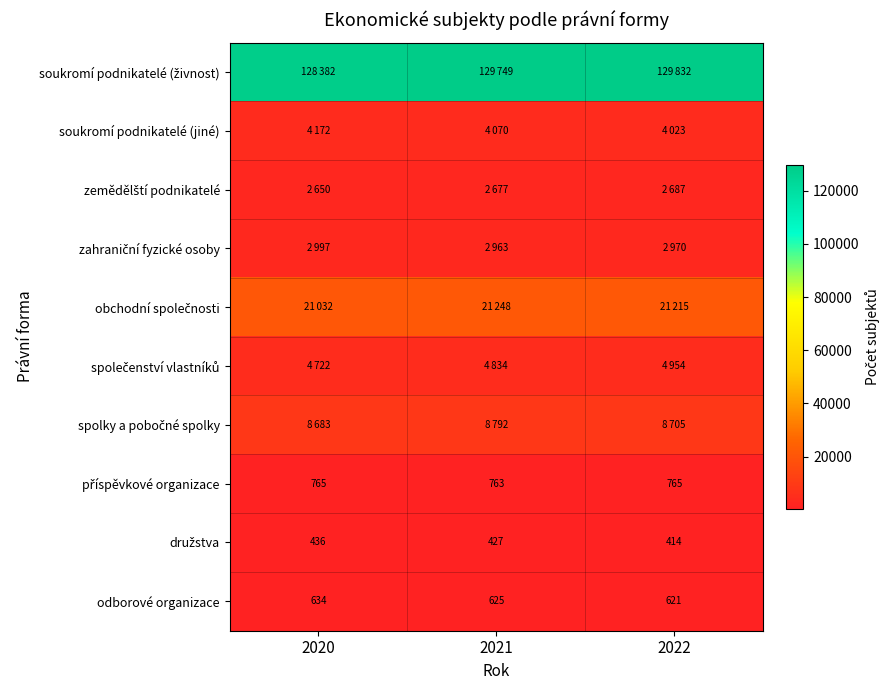

Count the number of data series in this chart.

10